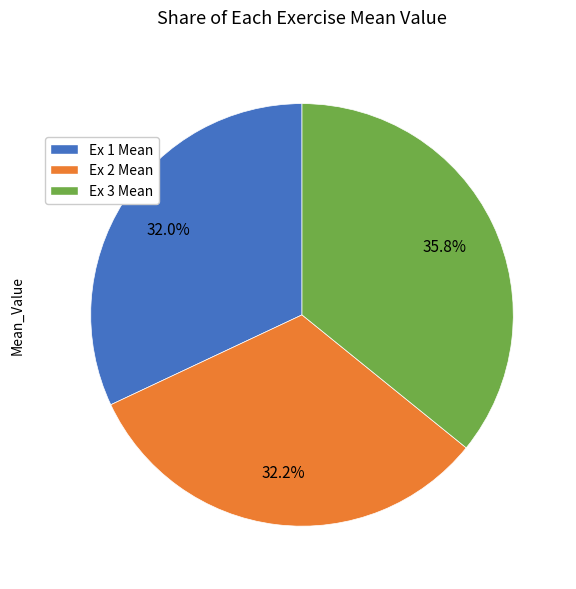

To the nearest percent, what percentage of the pie is Ex 2 Mean?

32%